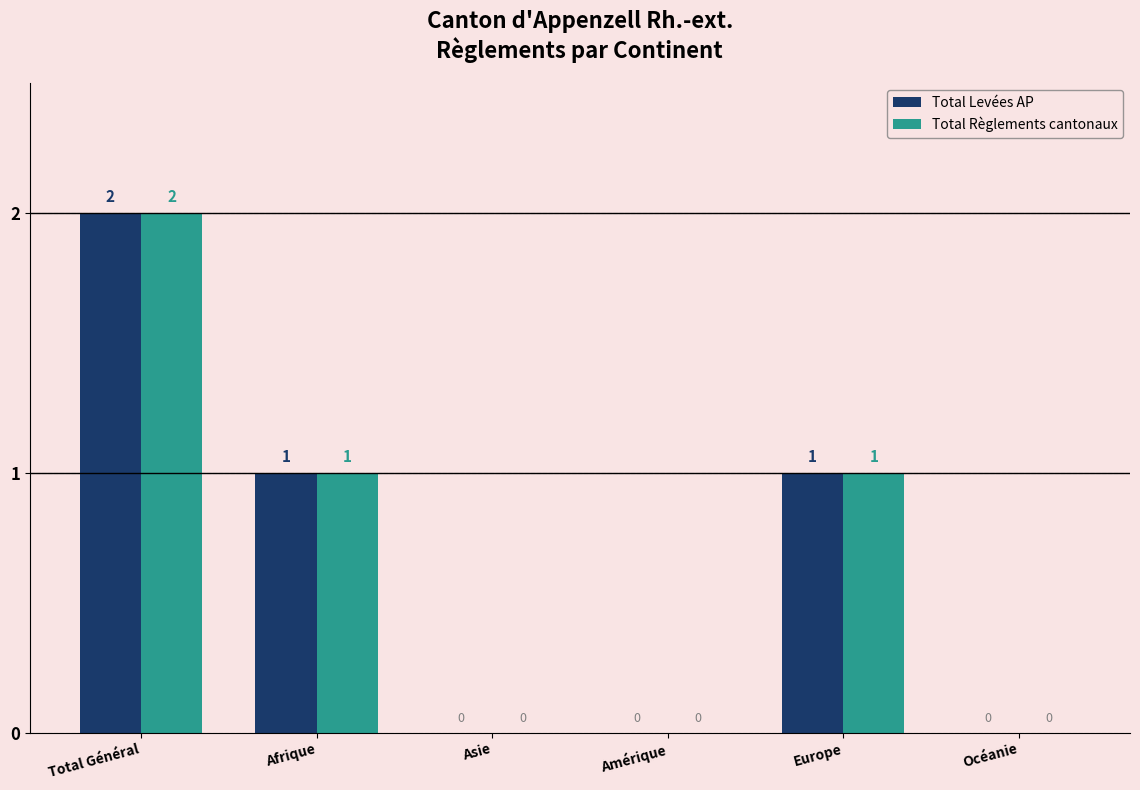

At which category does the chart reach its peak across all series?

Total Général